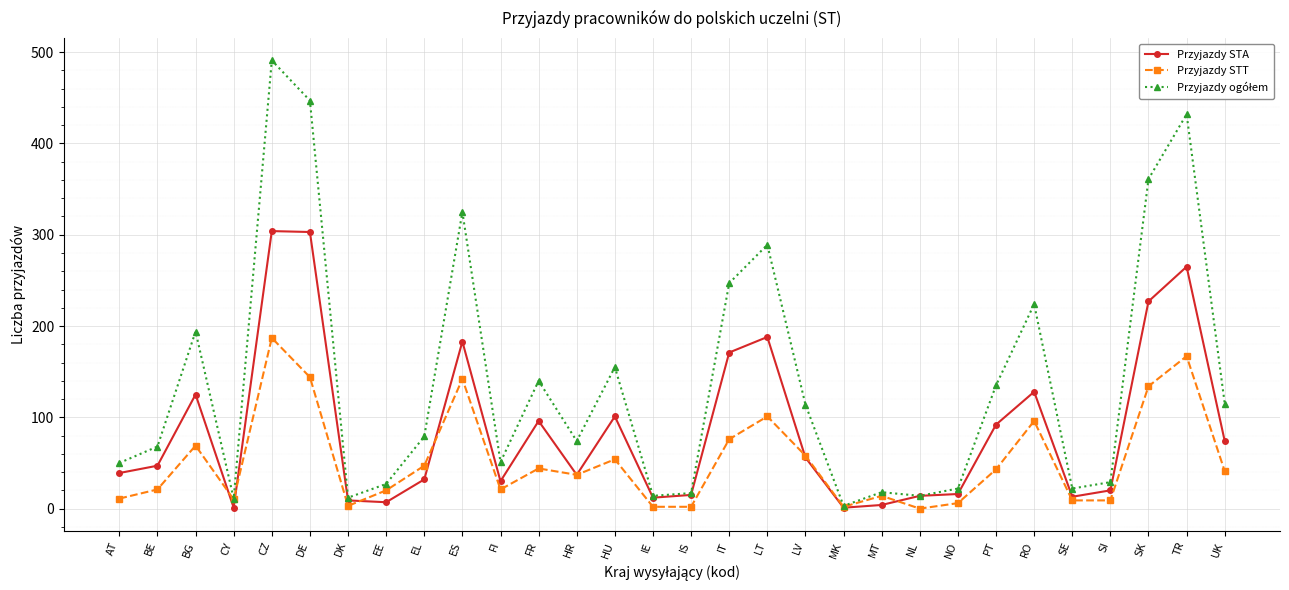

What value does the Przyjazdy STT series have at EL?

47